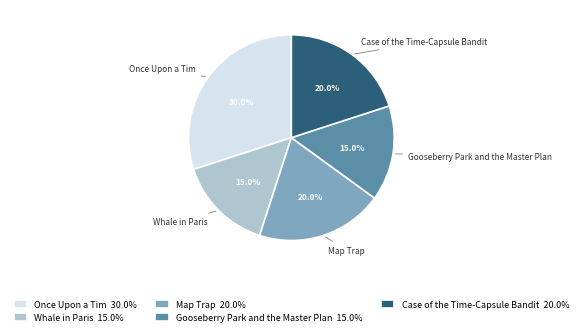

The Once Upon a Tim slice represents 20% of the pie. True or false?

False